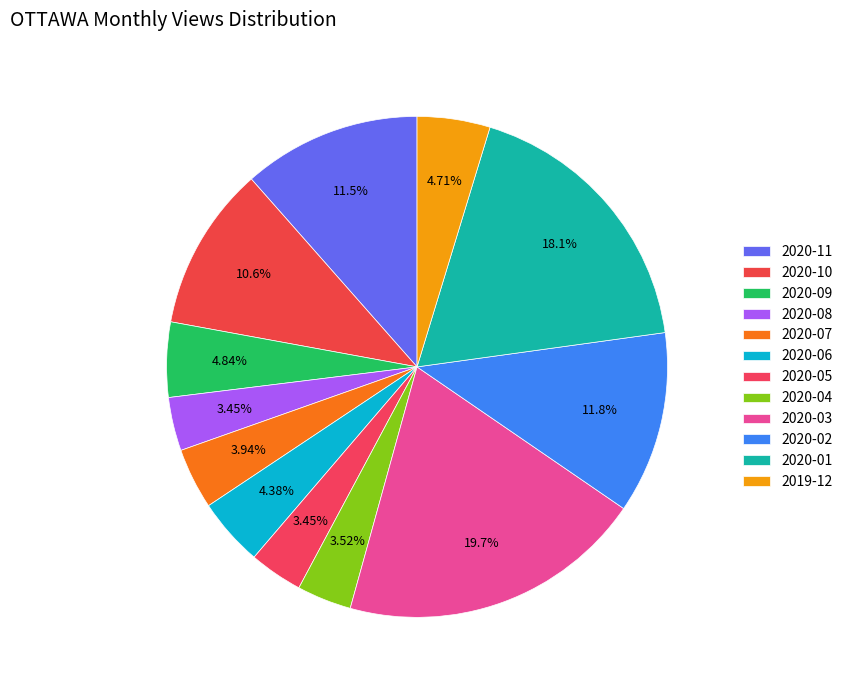

How many slices are in this pie chart?

12